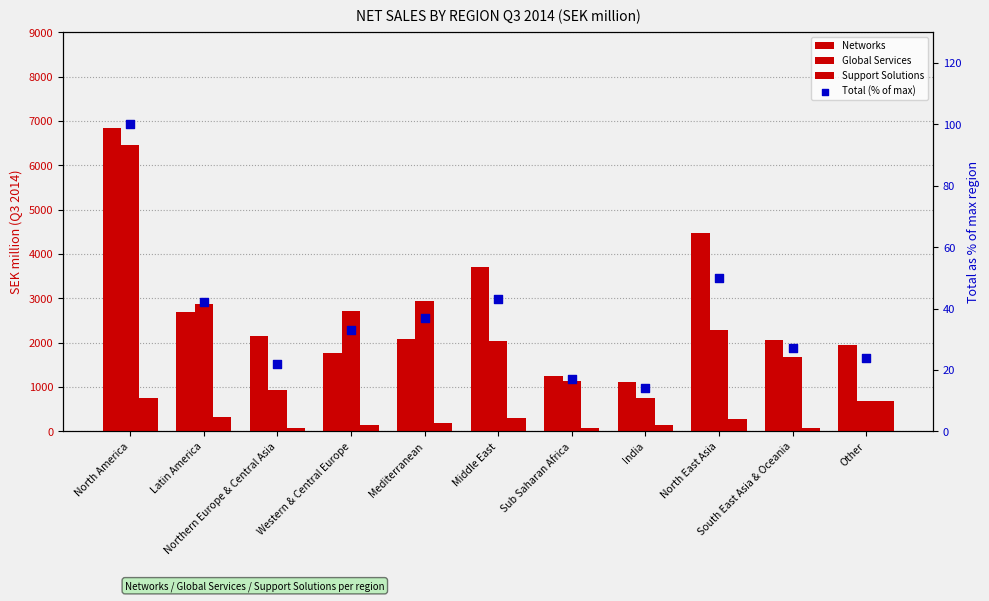

At which category is the sum across all series the highest?

North America